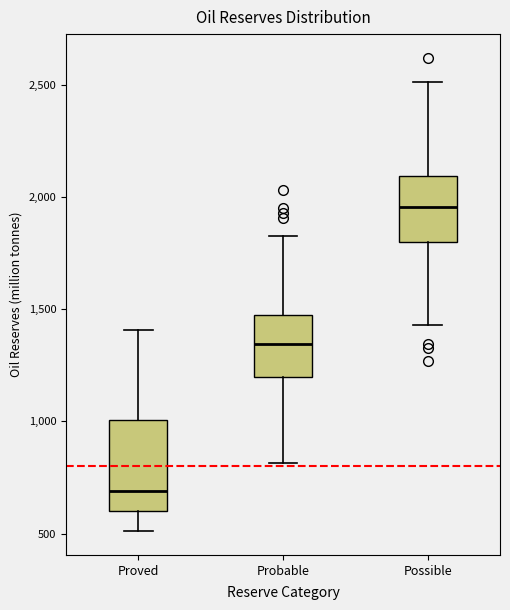

Which box's median line is the lowest?

Proved